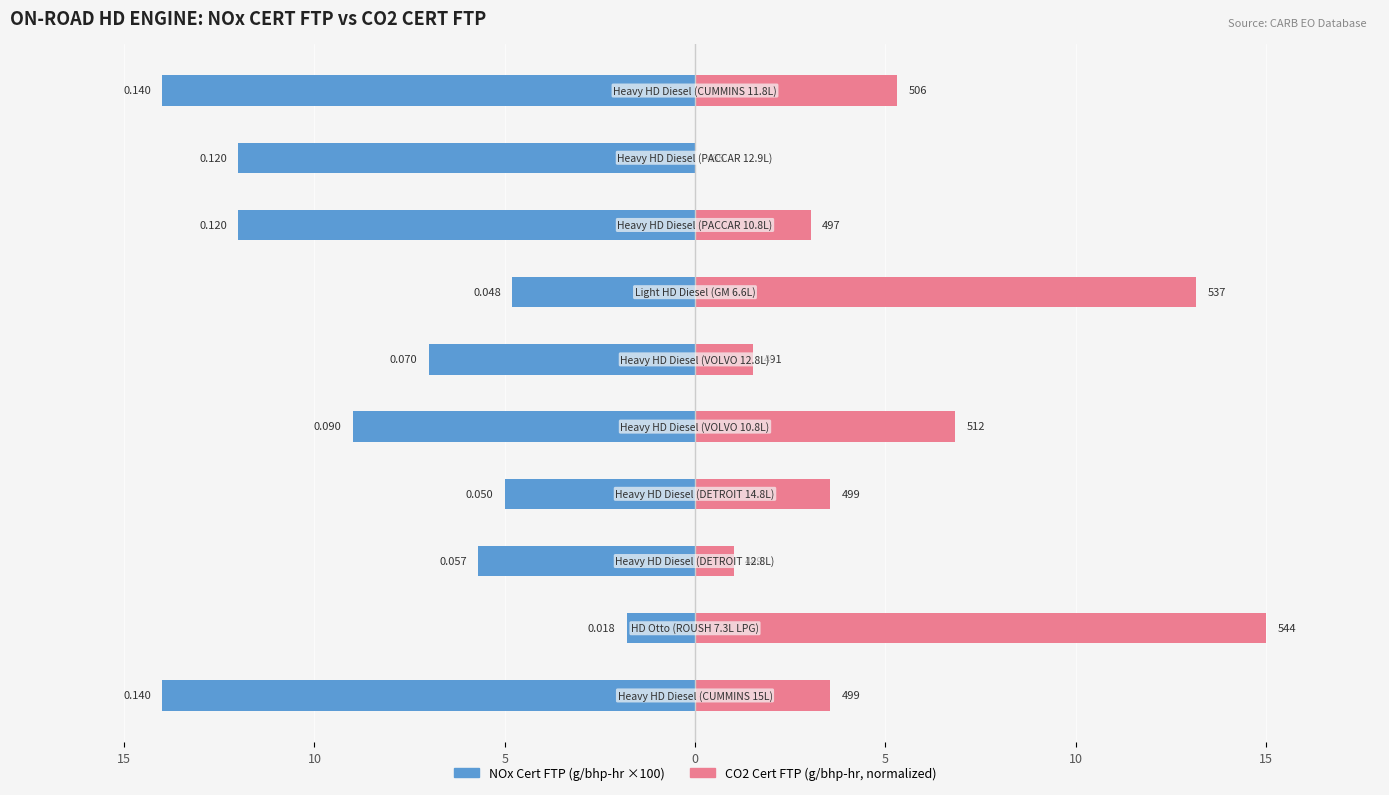

Which series has the largest range (max minus min)?

CO2 Cert FTP (normalized)